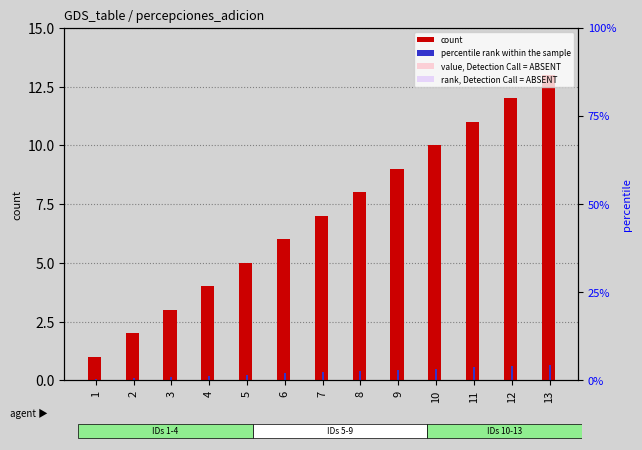

Which series has the largest range (max minus min)?

count